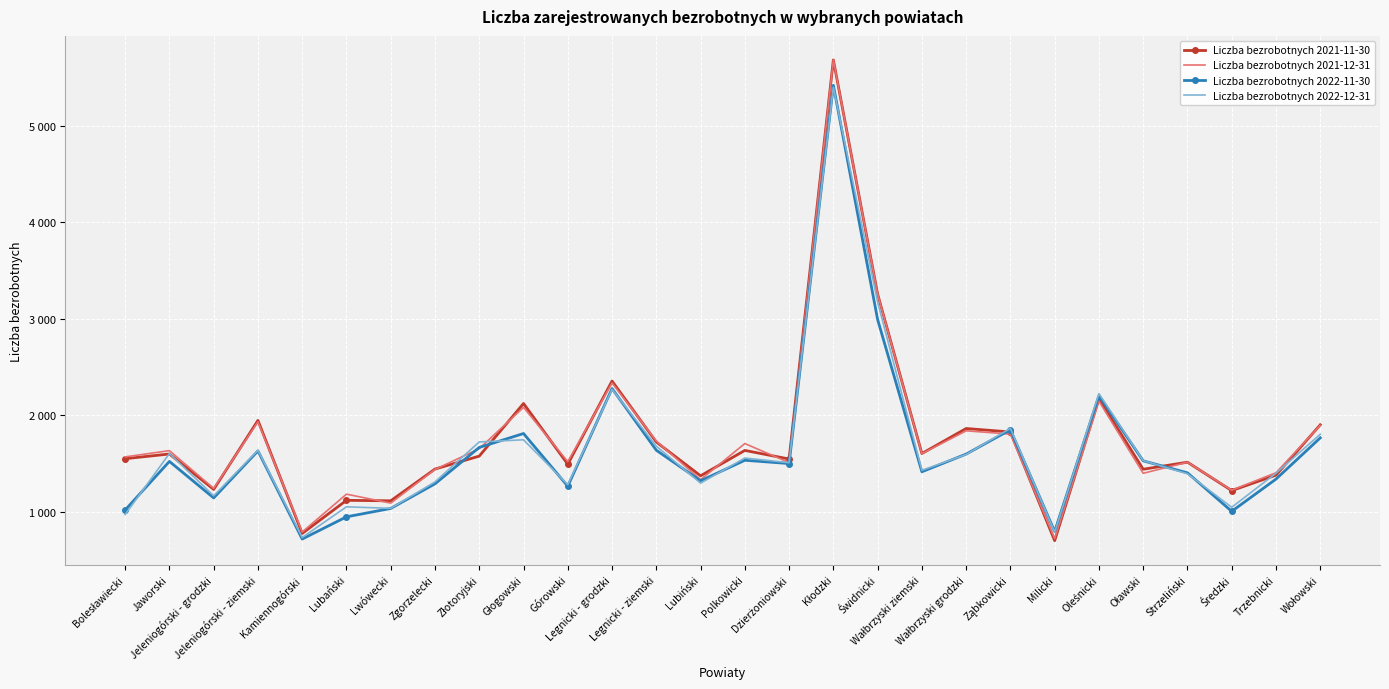

Reading left to right, transcribe all the data shown in this chart.

Liczba bezrobotnych 2021-11-30: 1551	1600	1233	1948	777	1120	1115	1444	1578	2123	1494	2356	1724	1374	1637	1548	5682	3257	1605	1864	1828	702	2173	1442	1515	1221	1381	1902
Liczba bezrobotnych 2021-12-31: 1570	1635	1244	1933	792	1184	1091	1440	1655	2083	1521	2336	1734	1334	1708	1511	5682	3256	1603	1840	1806	723	2147	1400	1515	1225	1406	1897
Liczba bezrobotnych 2022-11-30: 1020	1523	1145	1632	719	949	1036	1291	1668	1812	1266	2278	1639	1322	1535	1501	5419	2993	1416	1599	1851	797	2204	1529	1405	1006	1340	1767
Liczba bezrobotnych 2022-12-31: 973	1605	1167	1638	735	1053	1037	1311	1725	1747	1282	2270	1681	1298	1558	1510	5399	3174	1431	1595	1866	791	2226	1531	1395	1048	1401	1804